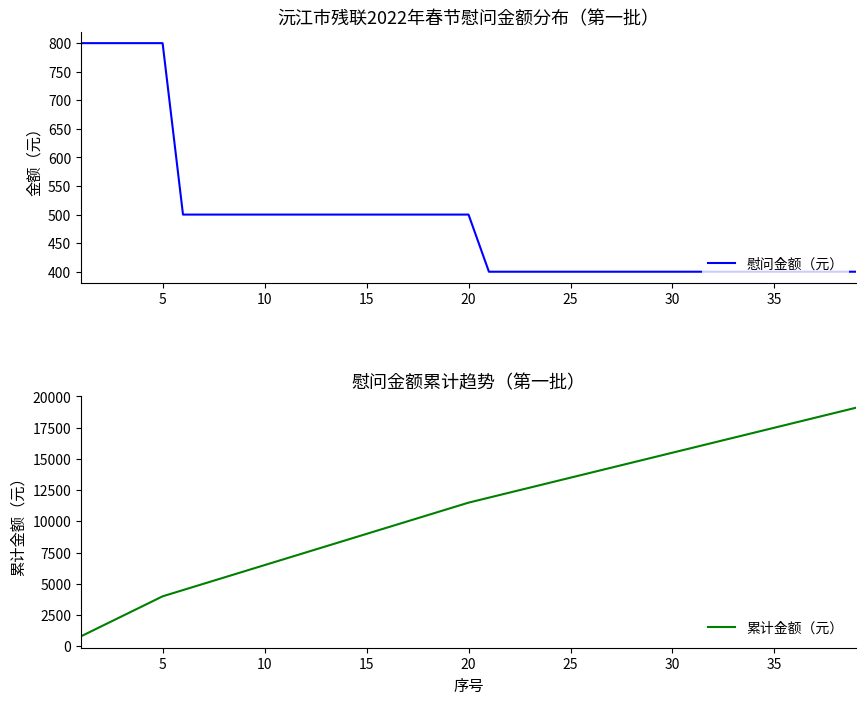

True or false: 累计金额（元） has more than 1 points higher than both neighbors.

False